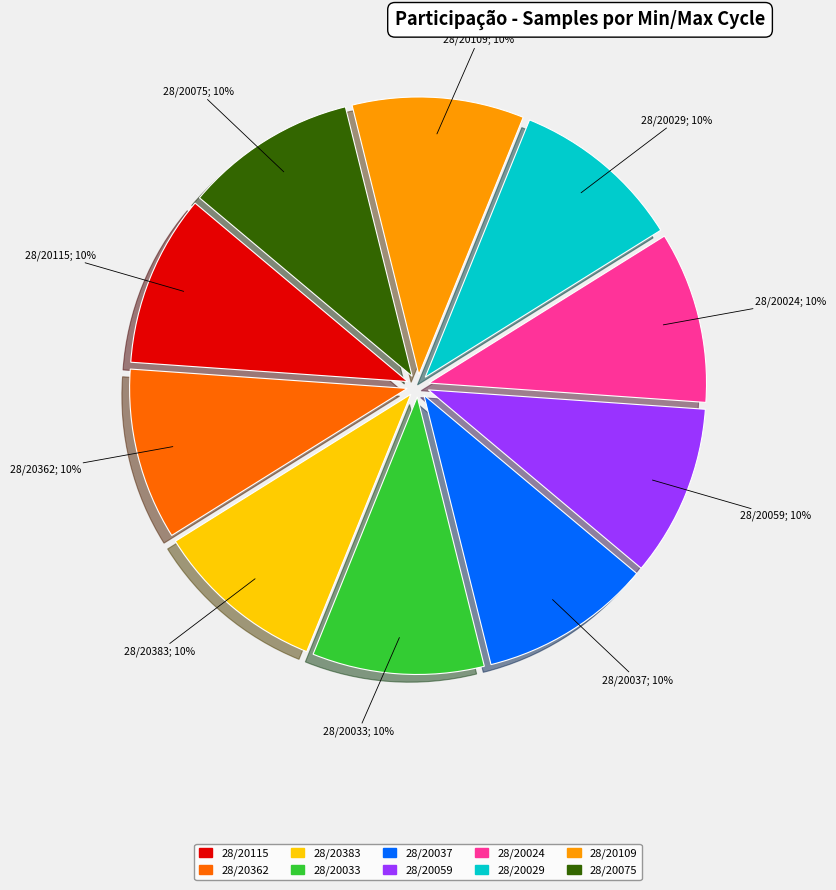

Does 28/20075 account for over 50% of the chart?

No